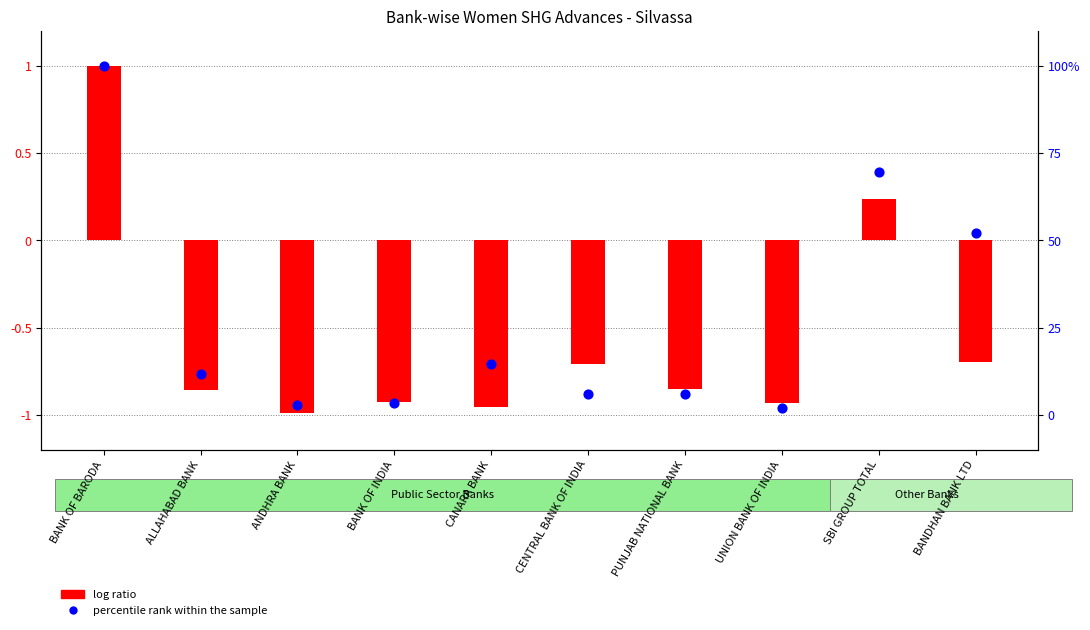

At how many categories does at least one series exceed 76?

1